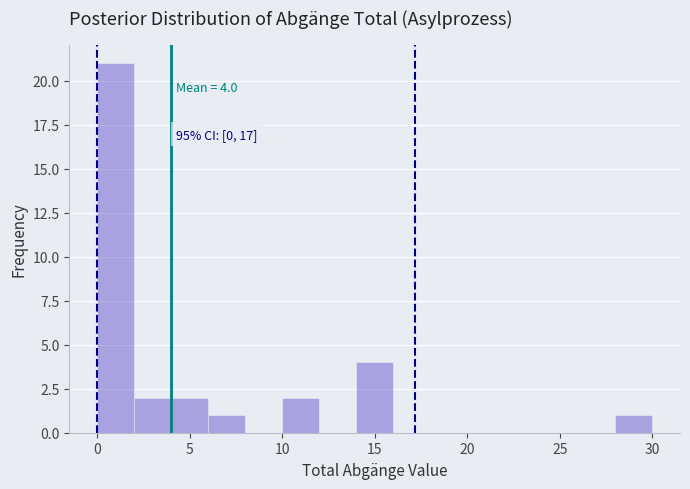

Over which range of the x-axis is the bar tallest?

0 to 2